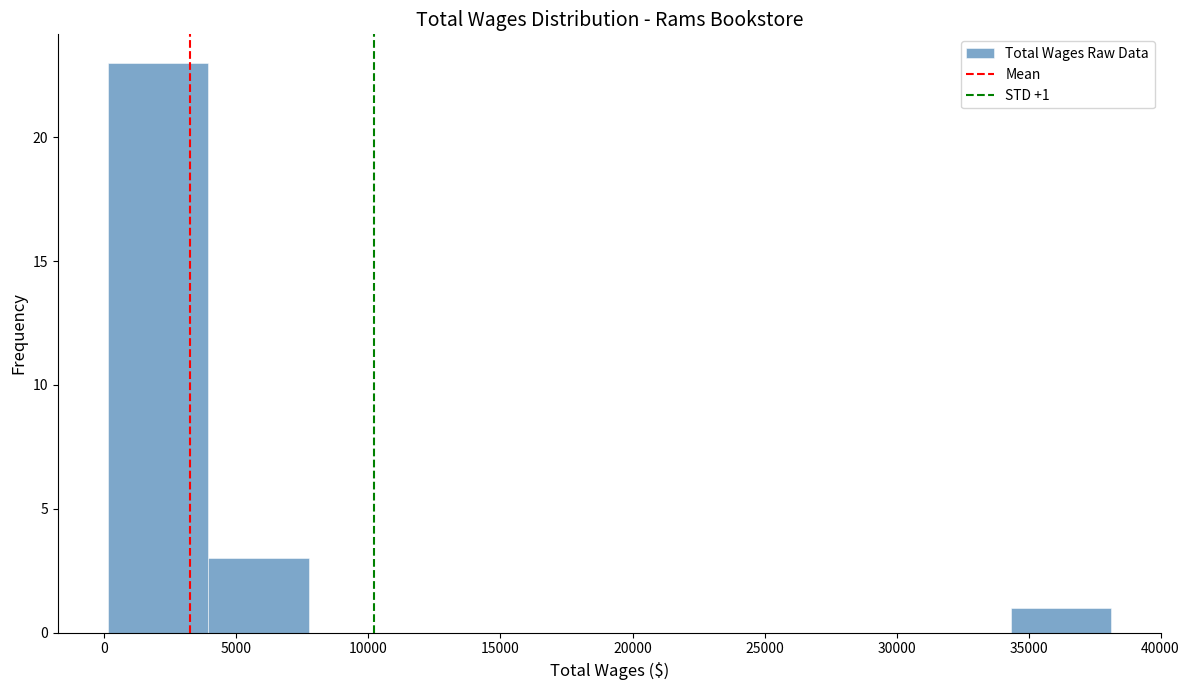

Which range on the x-axis has the tallest bar?

0 to 4000